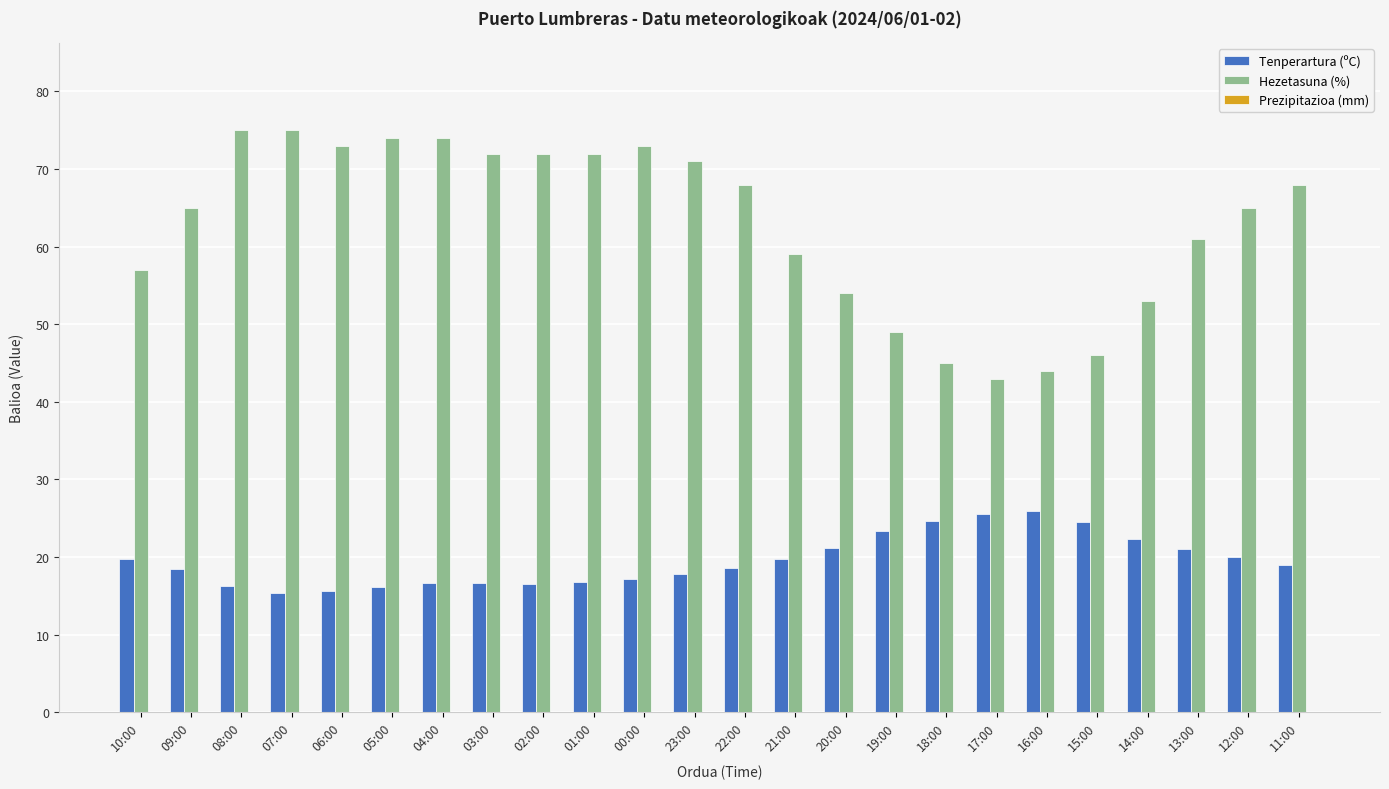

Are the bars grouped side by side (vs. stacked)?

Yes